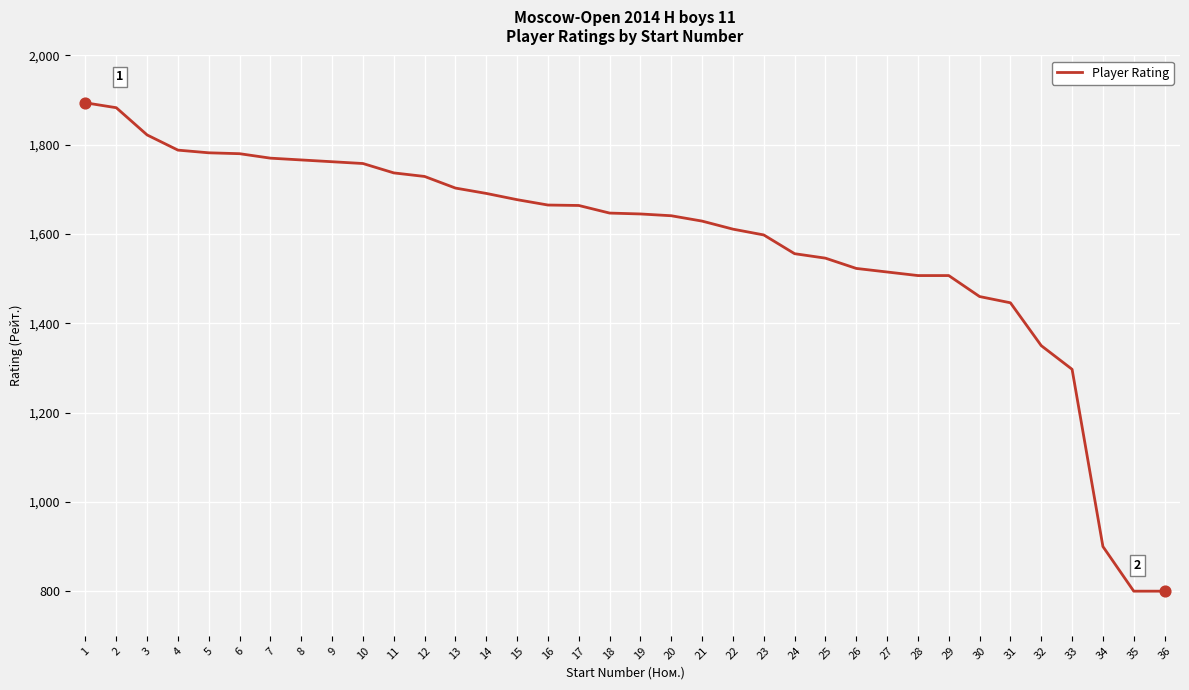

Between 5 and 30, which is larger?

5